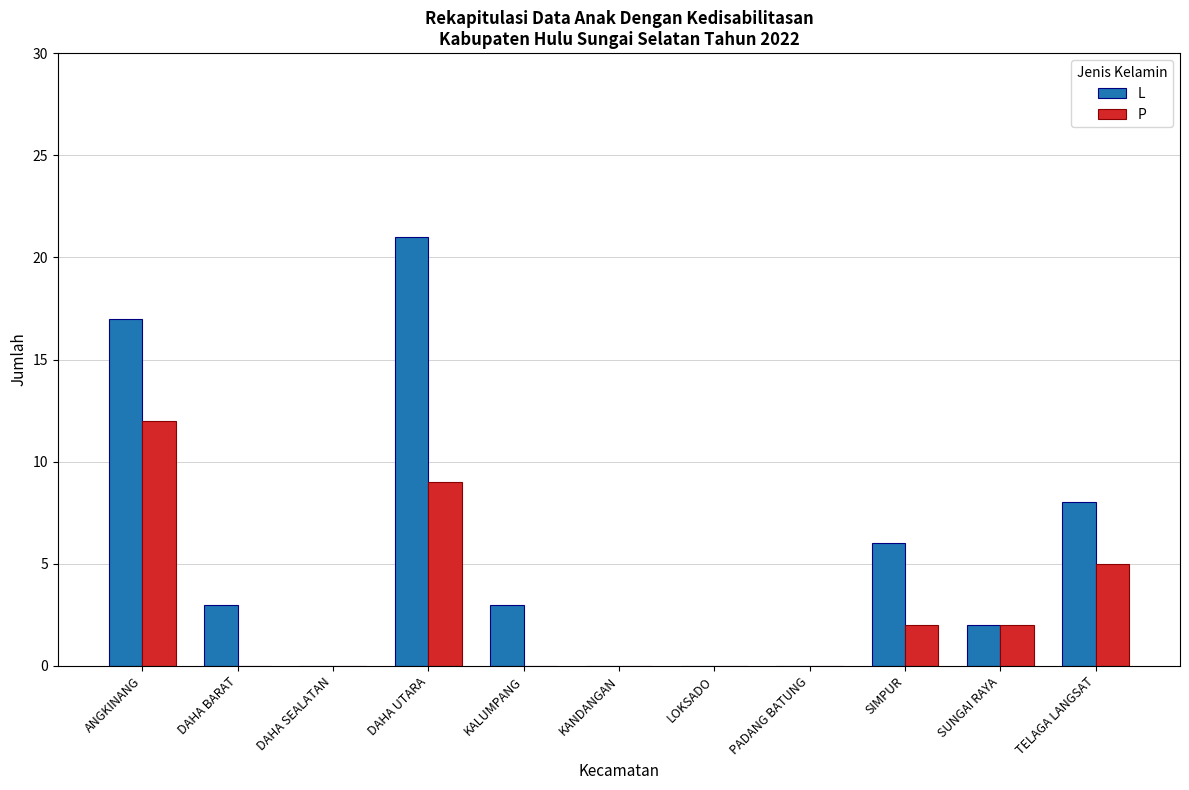

What are all the series names shown in the legend?

L, P